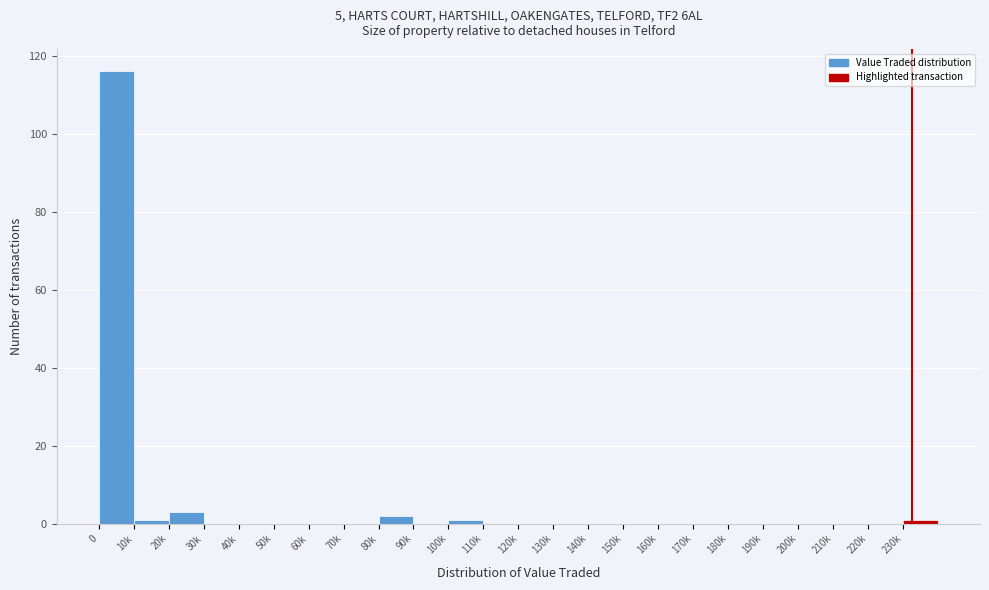

Reading left to right, what are all the values shown in this chart?

0=116	10k=1	20k=3	30k=0	40k=0	50k=0	60k=0	70k=0	80k=2	90k=0	100k=1	110k=0	120k=0	130k=0	140k=0	150k=0	160k=0	170k=0	180k=0	190k=0	200k=0	210k=0	220k=0	230k=1